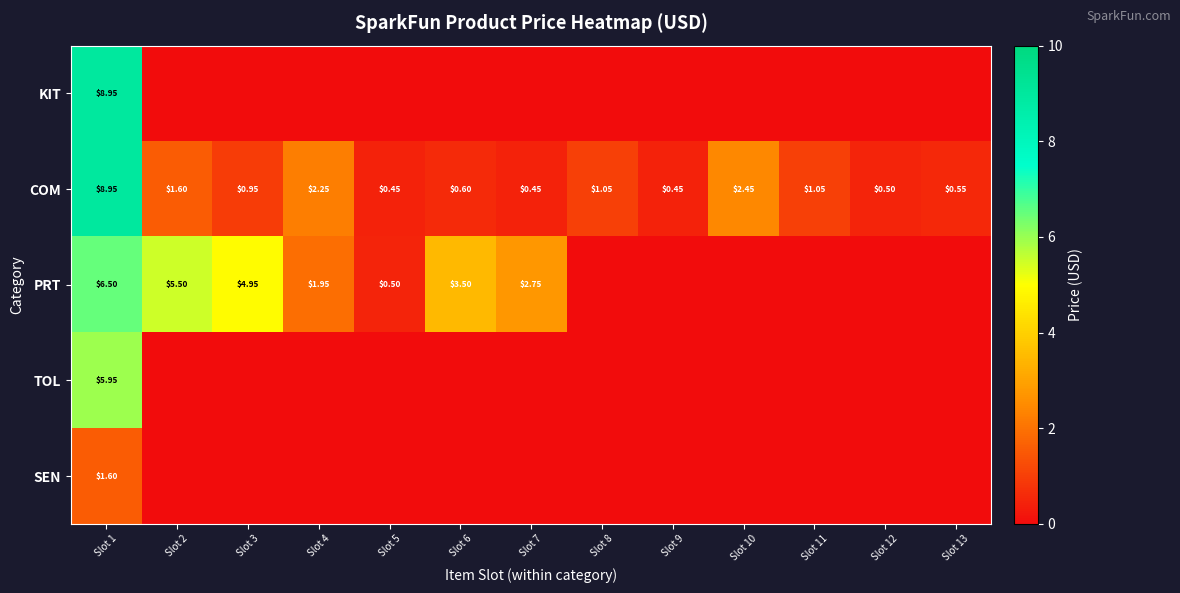

Which series has the largest range (max minus min)?

KIT